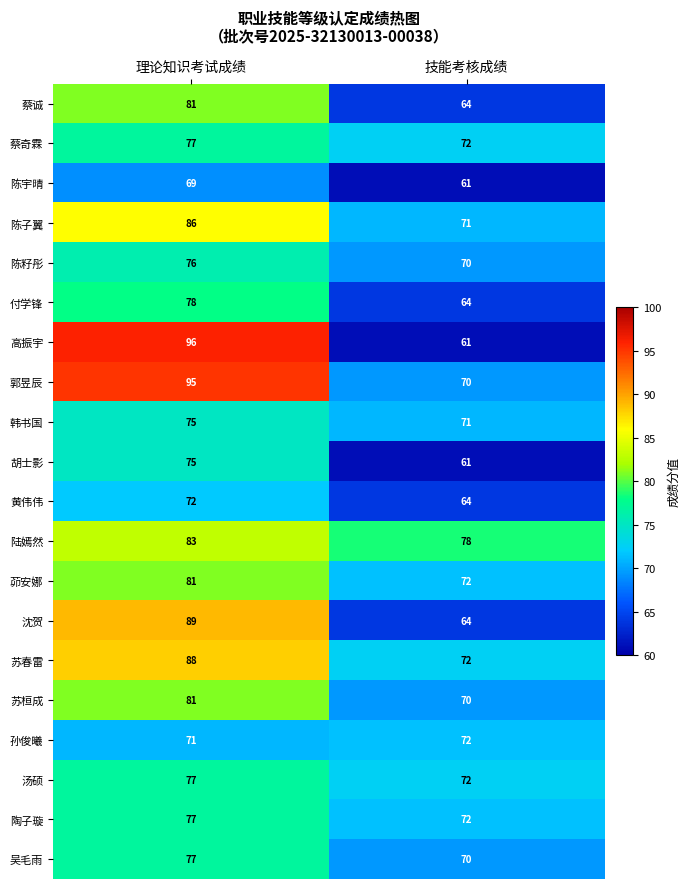

The 付学锋 series shows 28 at 技能考核成绩. True or false?

False